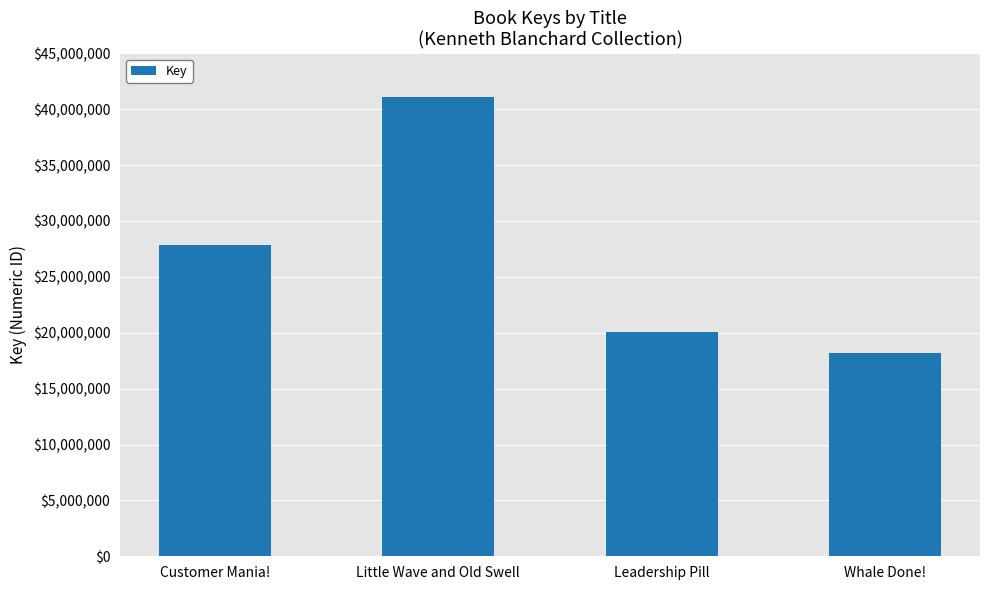

The value at Little Wave and Old Swell is 41127271. True or false?

True